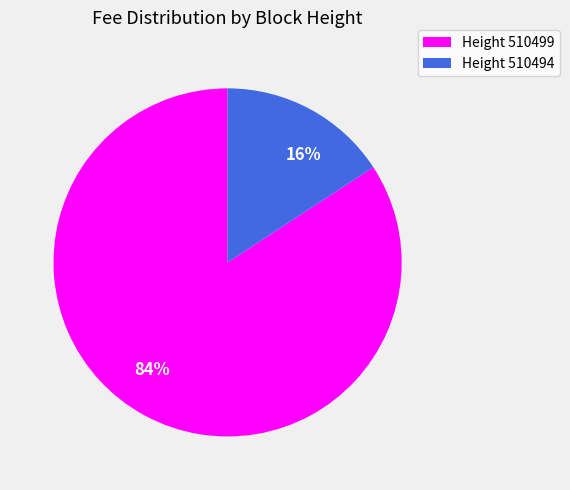

Between 84% and 16%, which is larger?

84%